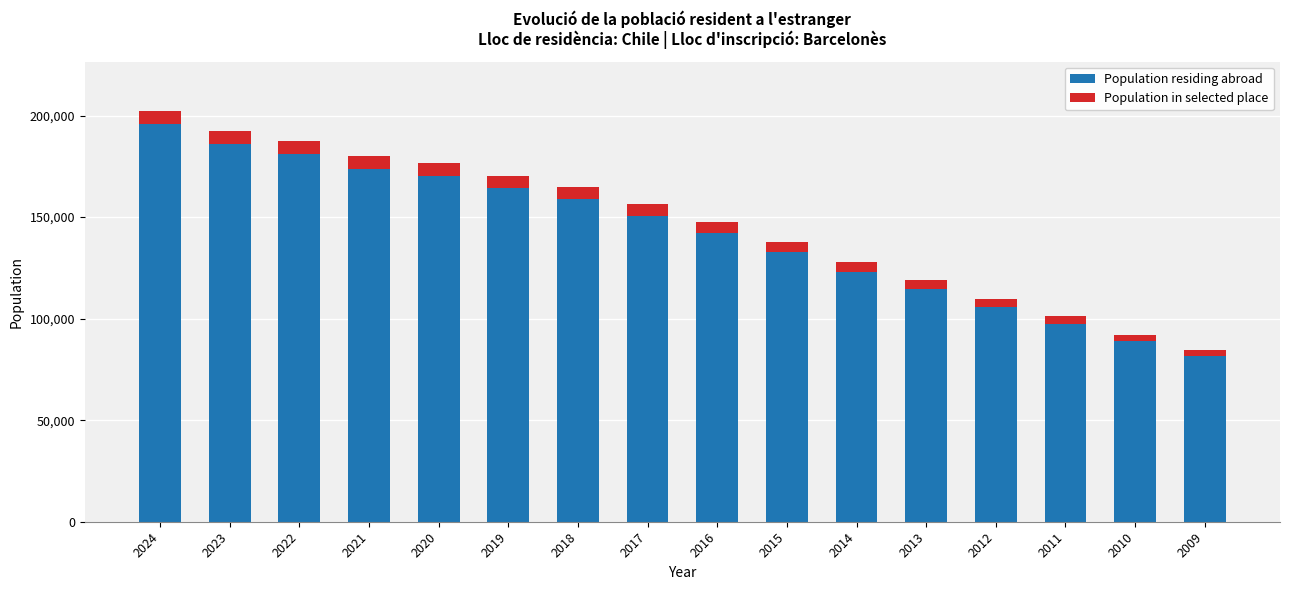

What are all the series names shown in the legend?

Population residing abroad, Population in selected place